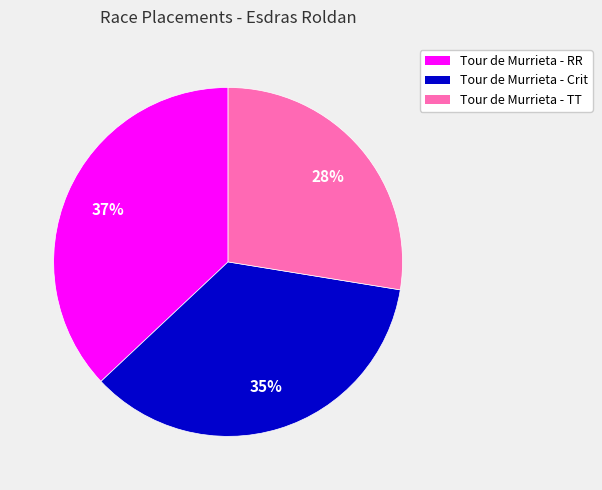

To the nearest percent, what is the average slice percentage?

33%